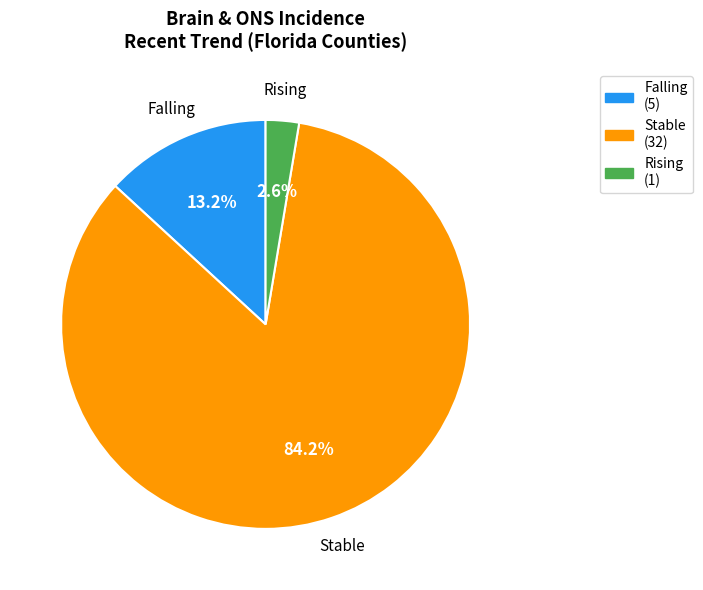

Is there a majority slice in this chart?

Yes